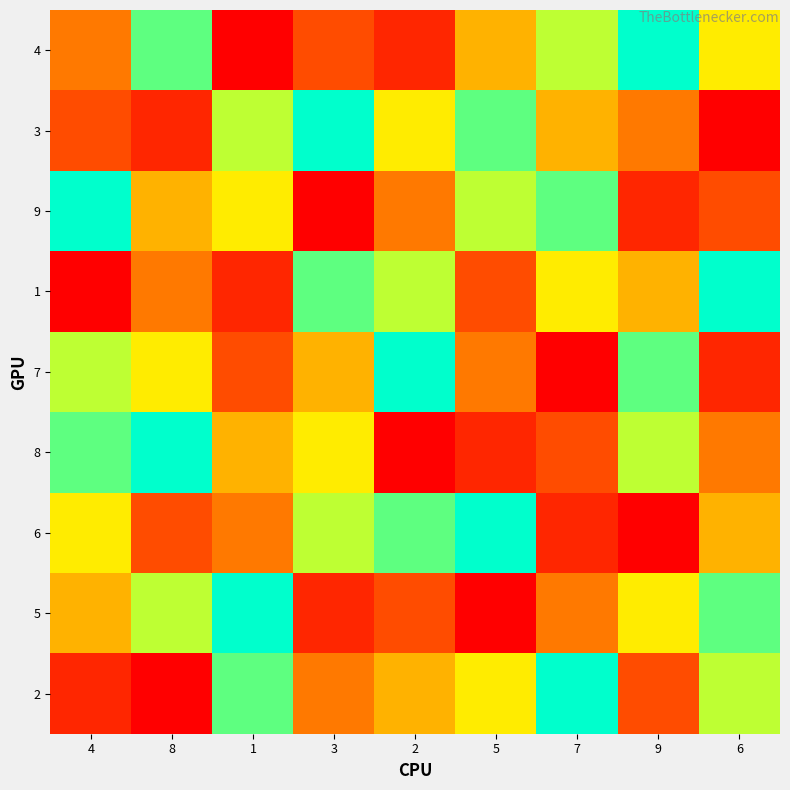

At 5, list the series in order from largest to smallest.

6, 3, 9, 2, 4, 7, 1, 8, 5